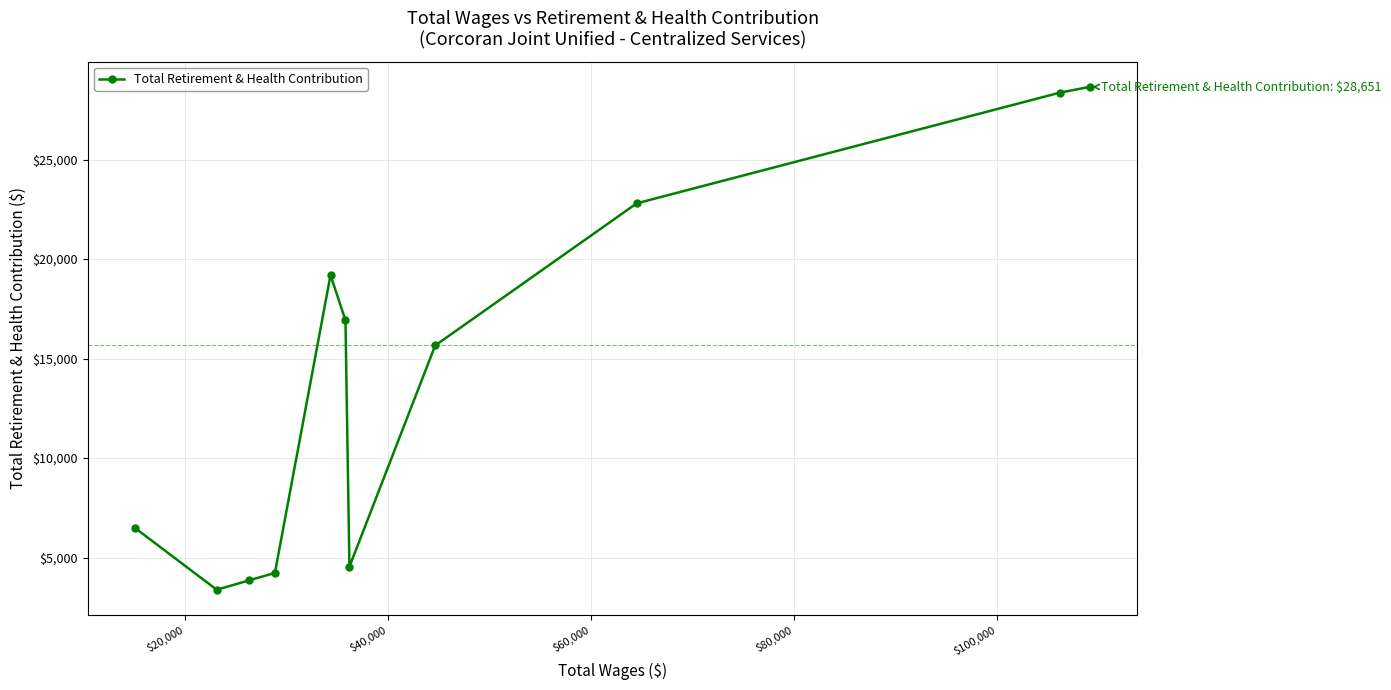

What is the maximum value shown in the chart?

28651